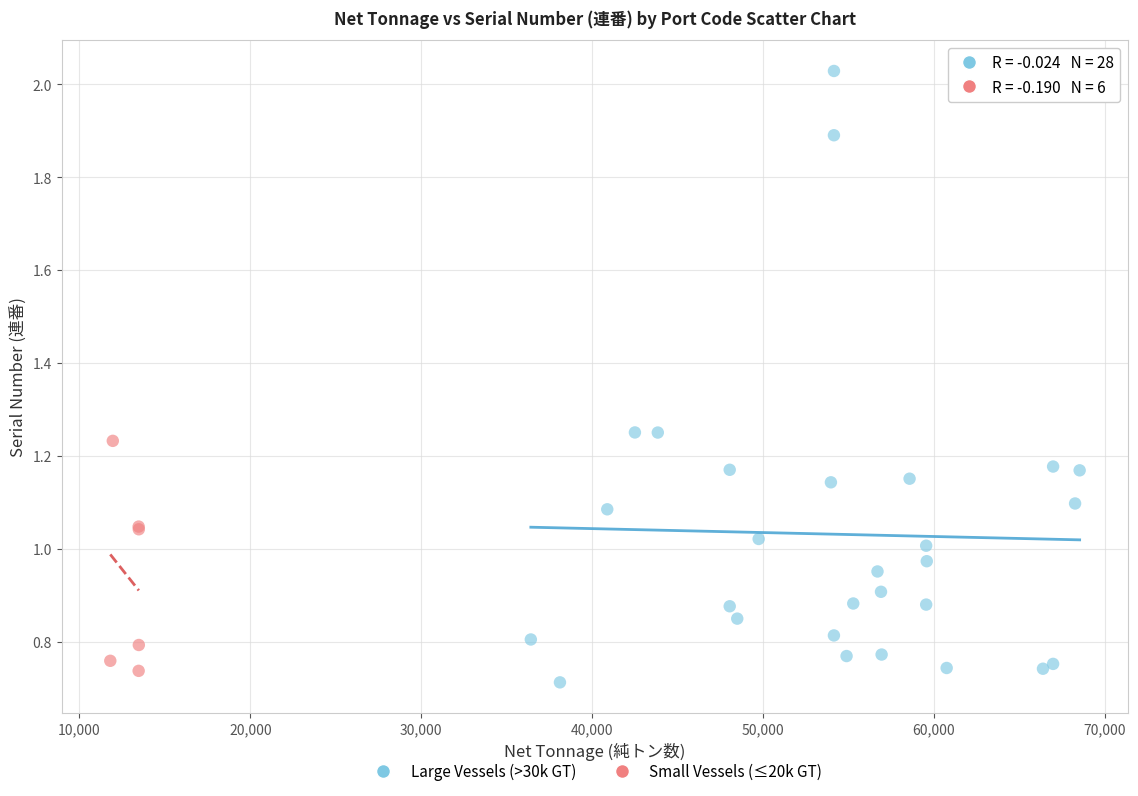

Which series has the largest Y range (max minus min)?

Large Vessels (>30k GT)